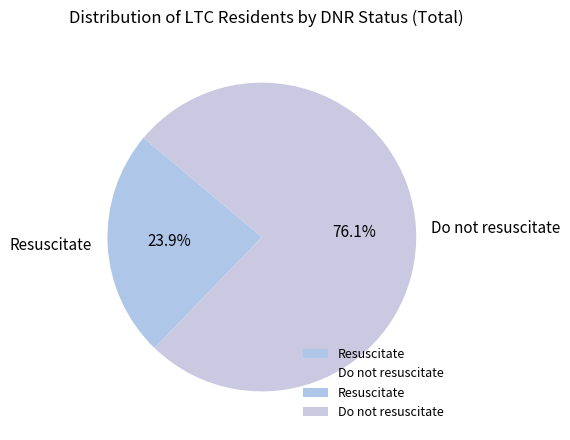

Which has a higher value, Do not resuscitate or Resuscitate?

Do not resuscitate